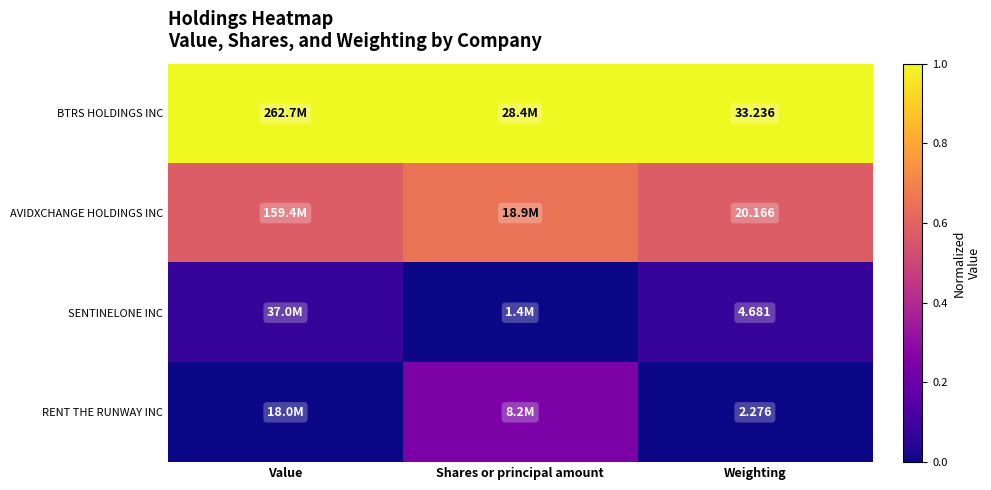

At Weighting, list the series in order from largest to smallest.

BTRS HOLDINGS INC, AVIDXCHANGE HOLDINGS INC, SENTINELONE INC, RENT THE RUNWAY INC